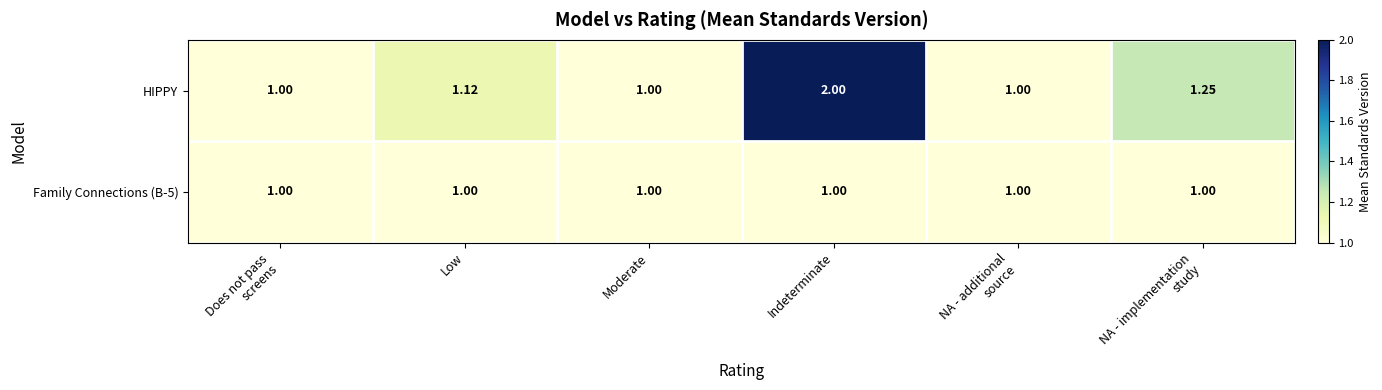

At which category is the sum across all series the highest?

Indeterminate